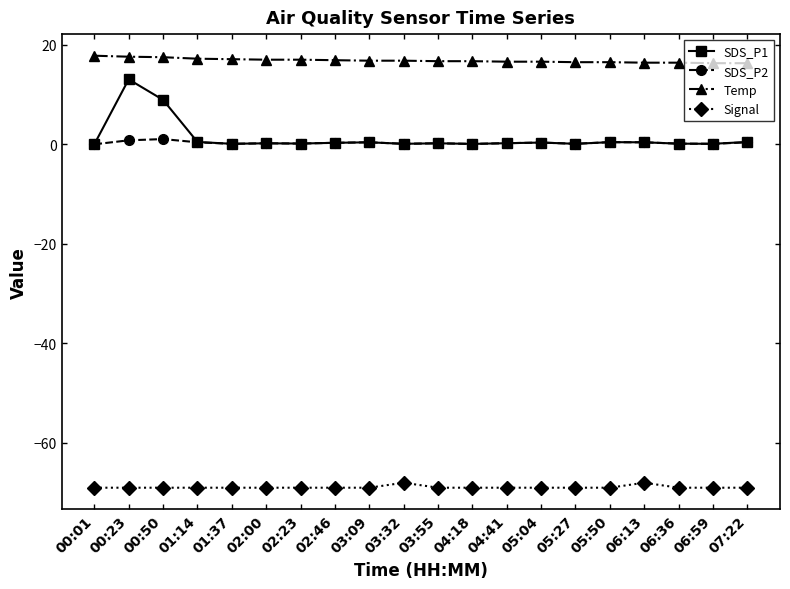

In SDS_P2, how many points are higher than both neighbors (excluding endpoints)?

6